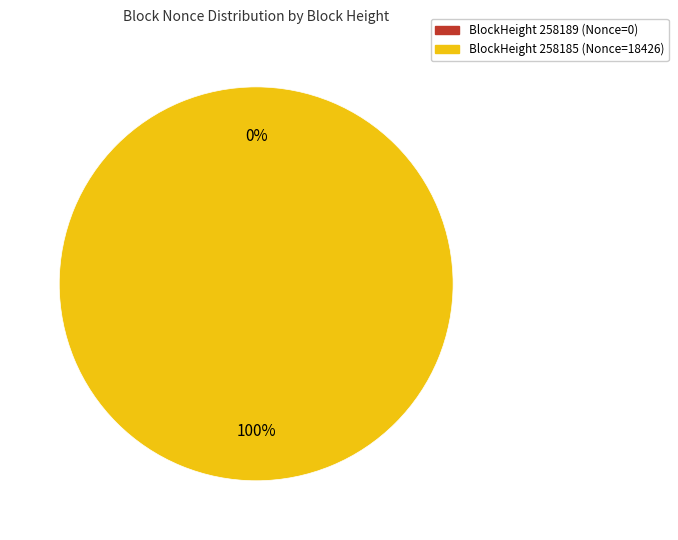

Is 258185 the majority of the pie?

Yes